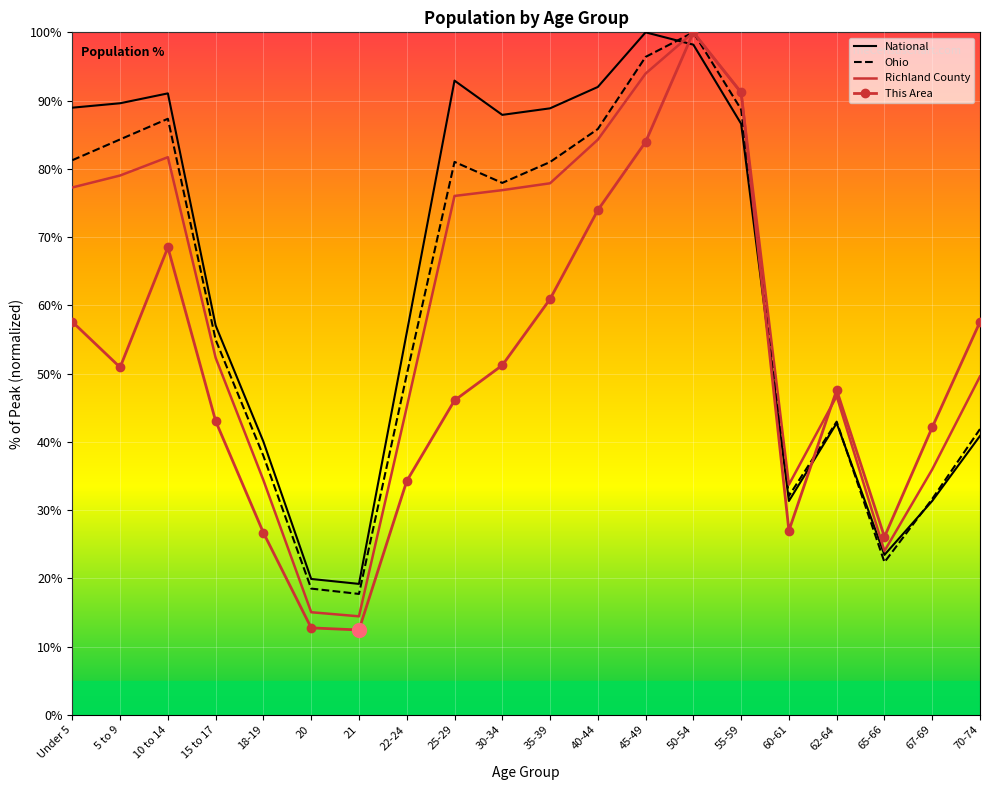

What is the average value of the Richland County series?

59.5